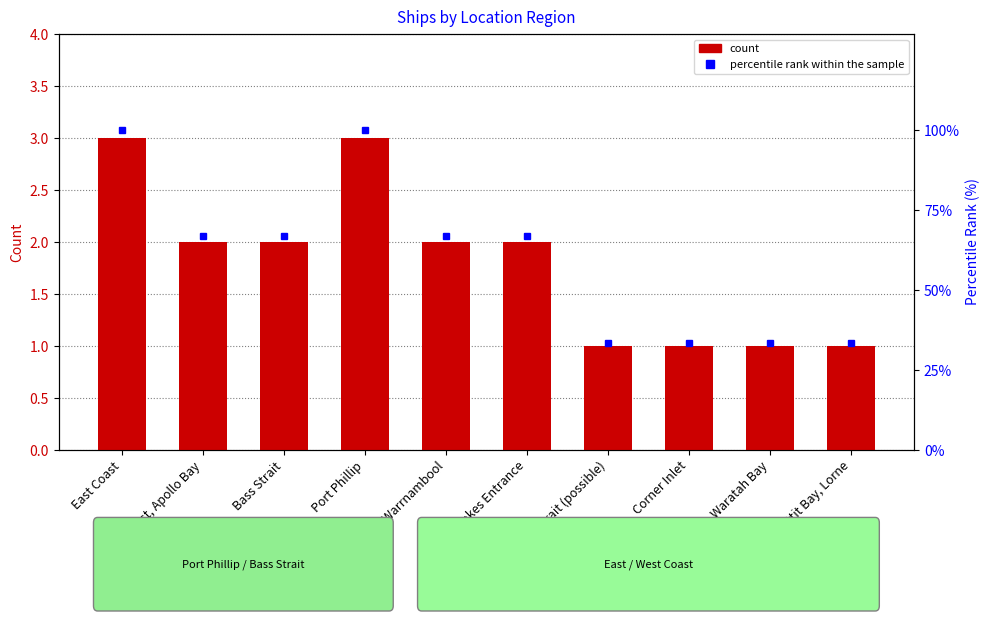

How many series are shown in this chart?

2